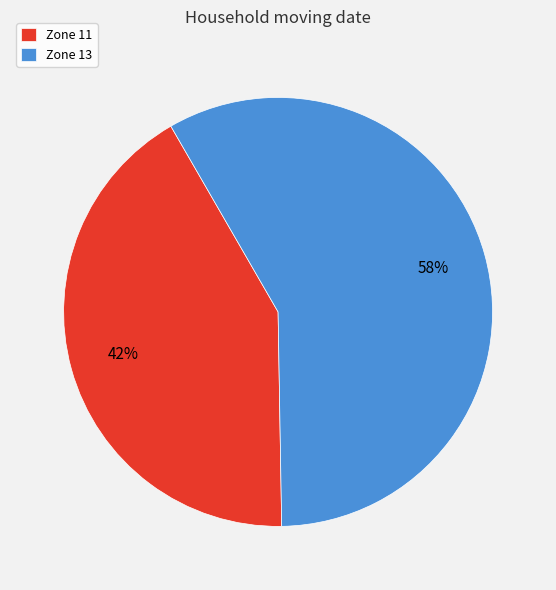

Combined, do Zone 11 and Zone 13 account for over 50%?

Yes